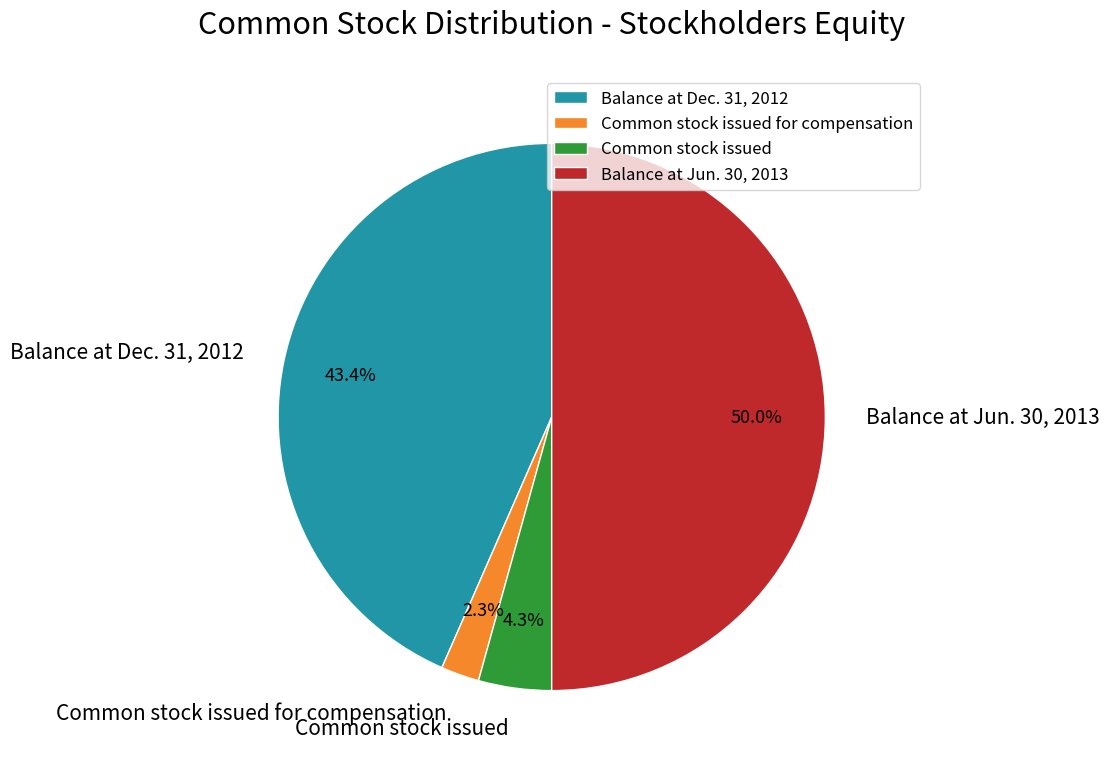

True or false: Balance at Dec. 31, 2012 accounts for 54% of the total.

False